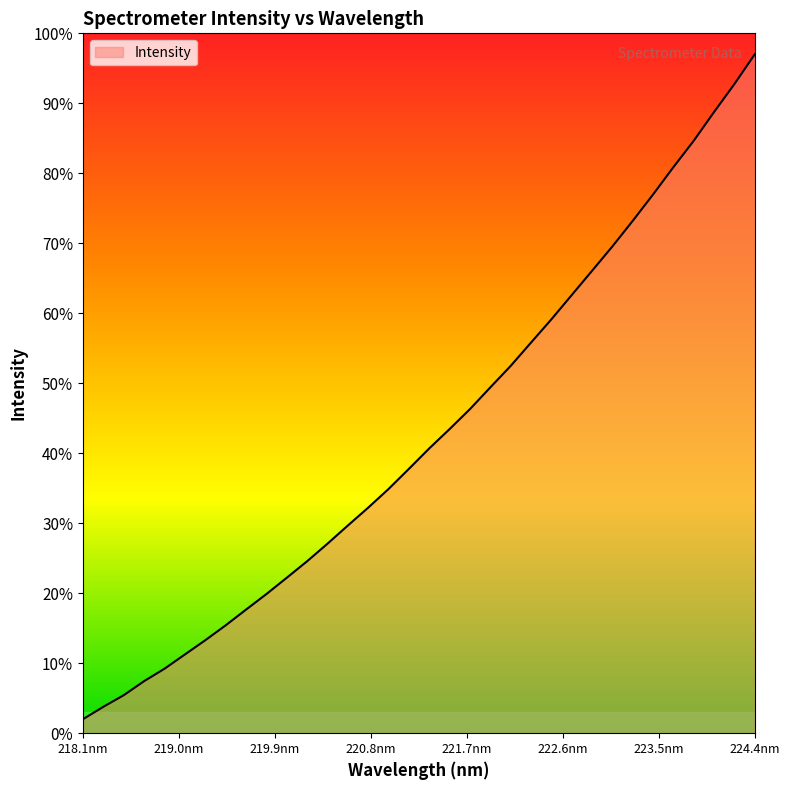

What is the greatest value displayed?

97.0